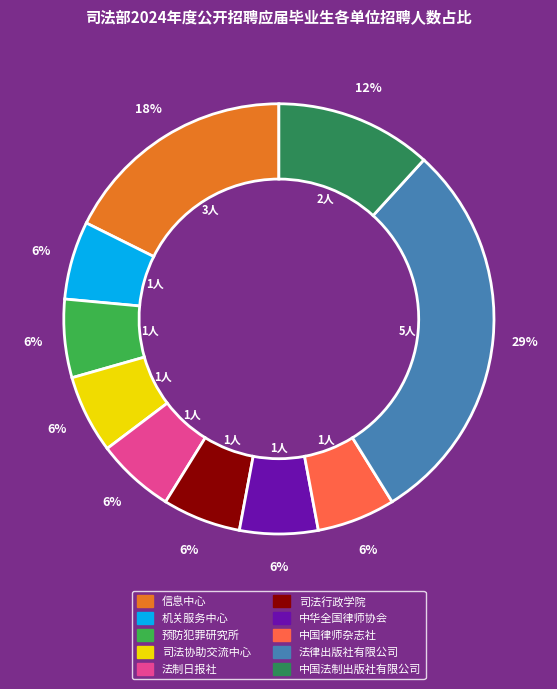

Is it true that 预防犯罪研究所 is 6% of the pie?

True